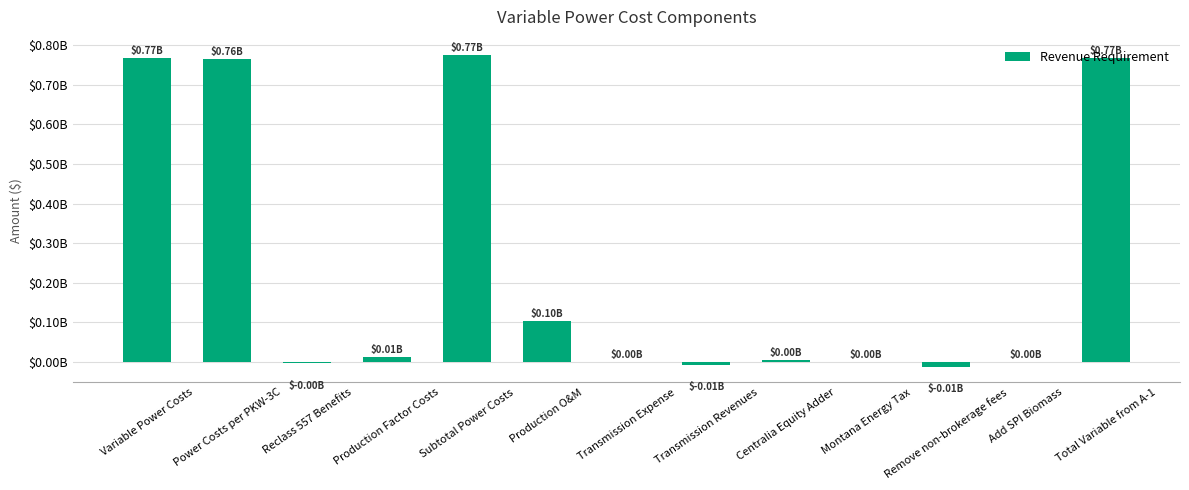

What is the change in value from Reclass 557 Benefits to Subtotal Power Costs?

+0.8